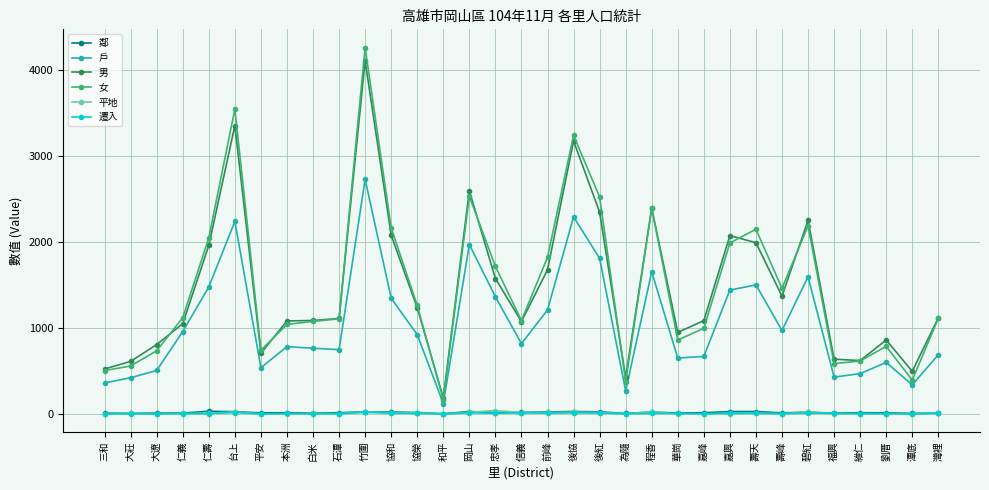

At which label does 戶 reach its minimum?

和平